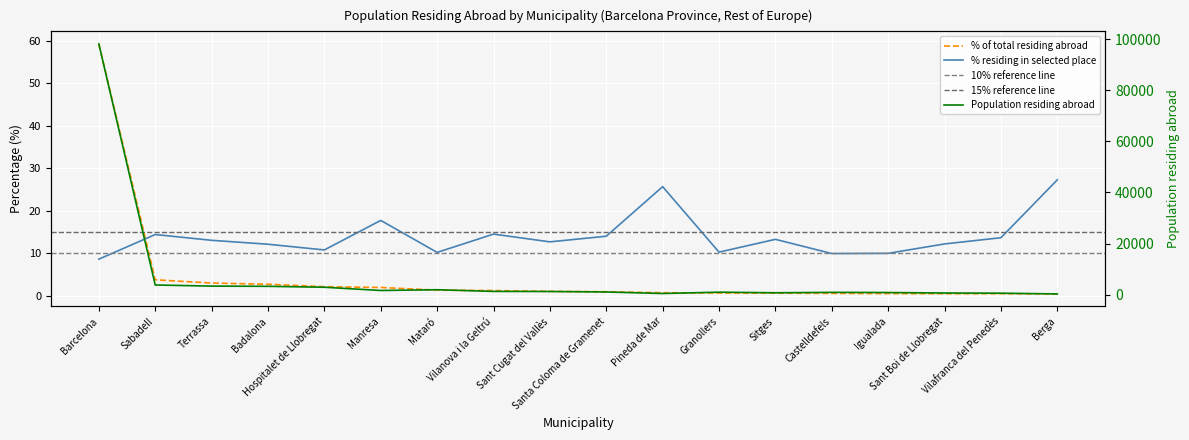

What is the total value across all series at Mataró?

1899.6